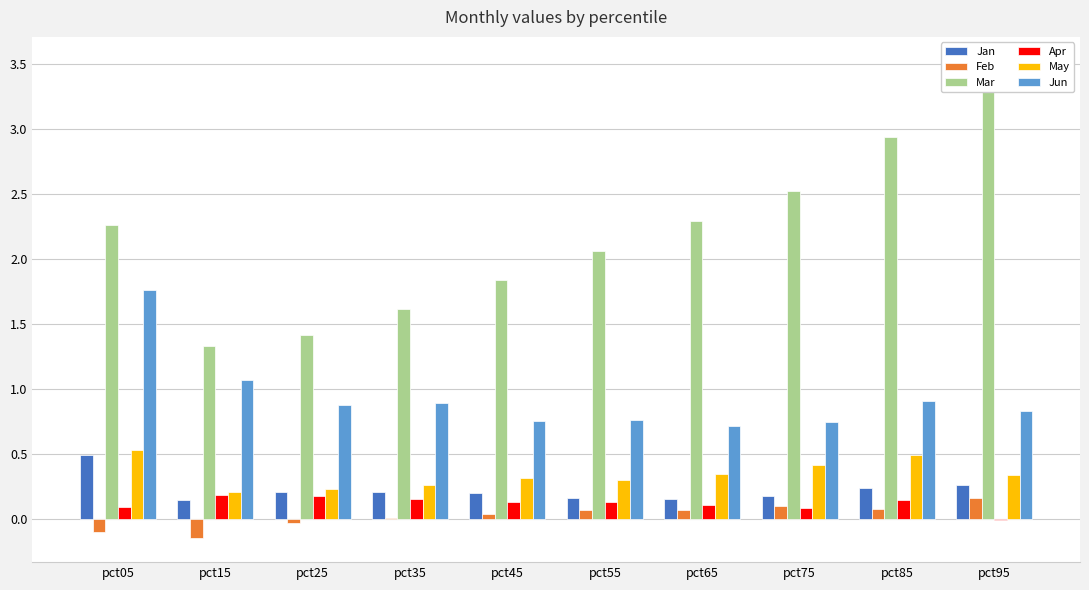

What is the difference between the highest and lowest values at pct45?

1.8